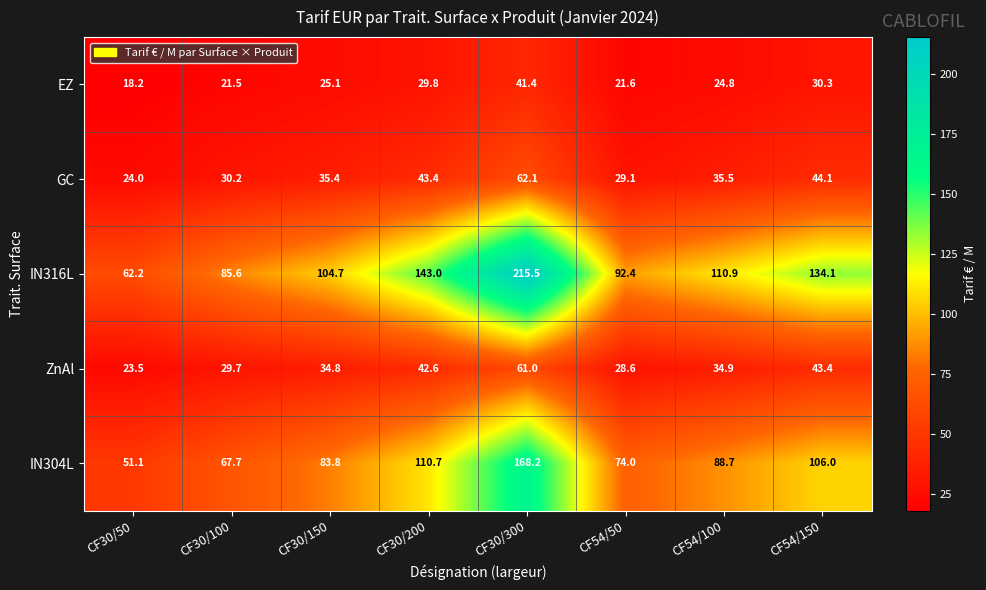

Which category has the highest value across all series?

CF30/300